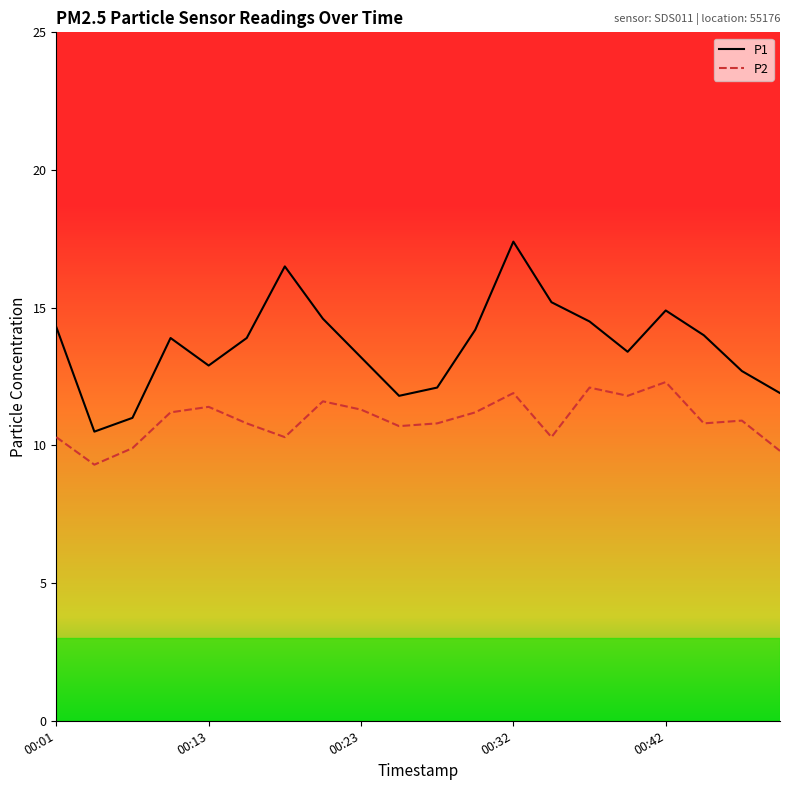

True or false: P1 and P2 intersect in this chart.

False